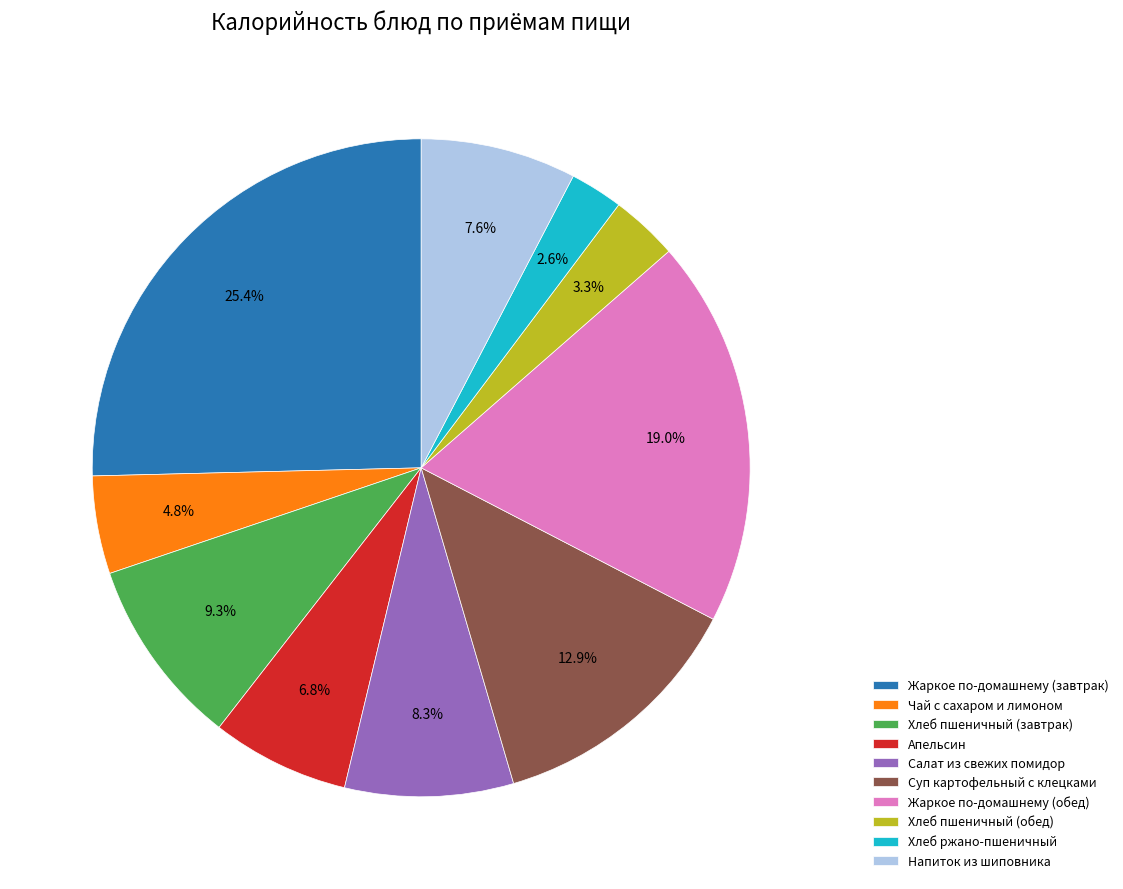

Count the number of slices in the pie.

10